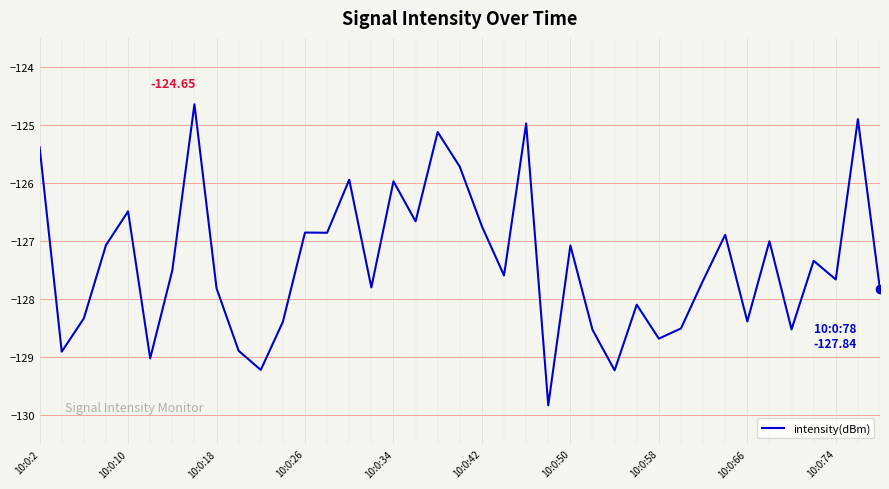

How many categories are shown in the chart?

39